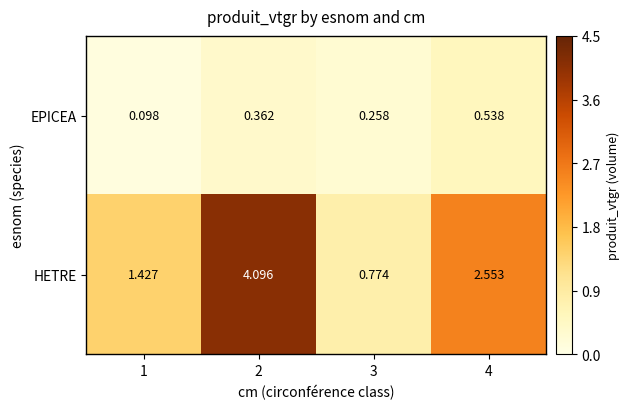

How many categories are shown in the chart?

4